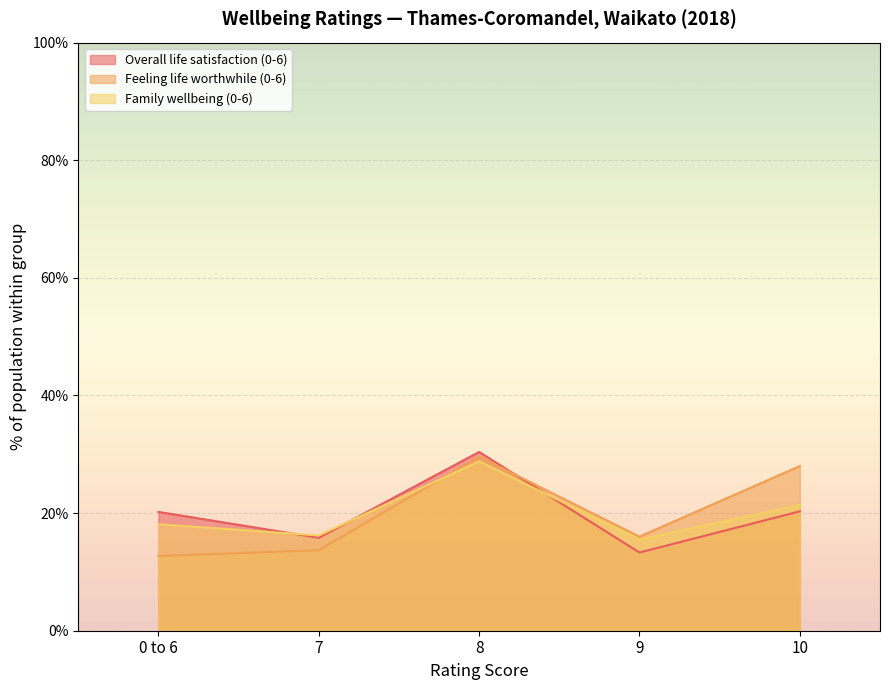

What position from the left is 10?

5